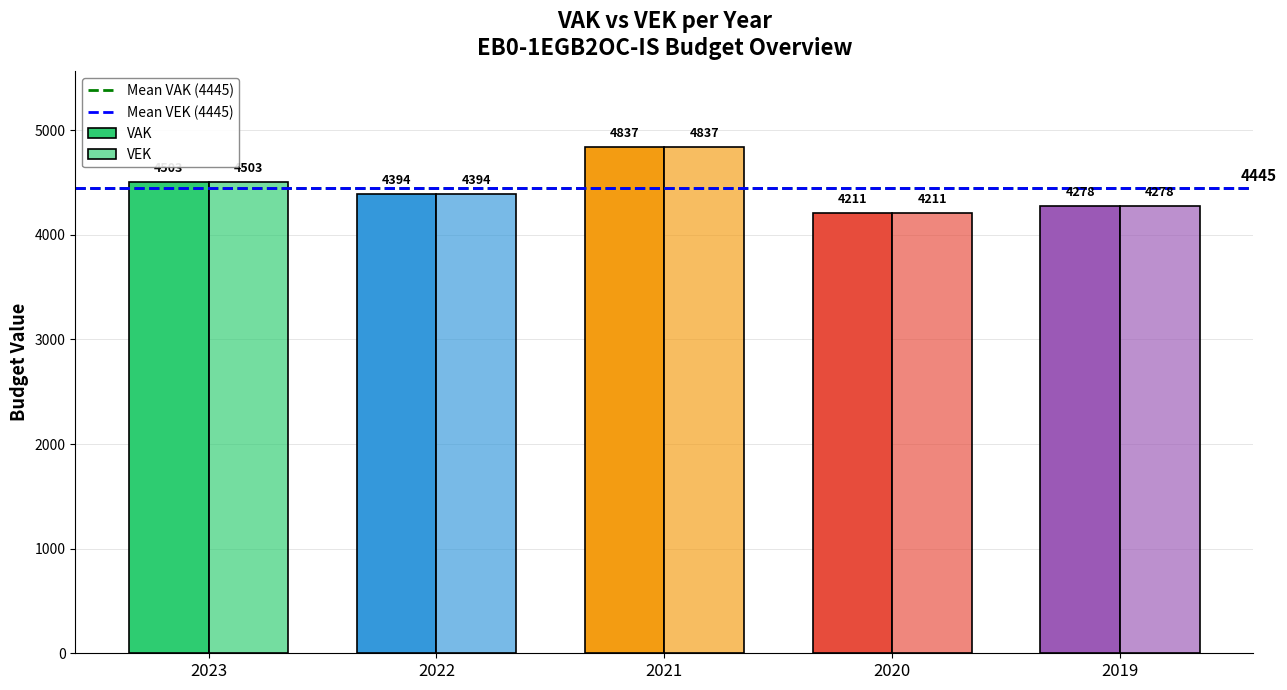

Is it true that VAK equals 4211 at 2020?

True